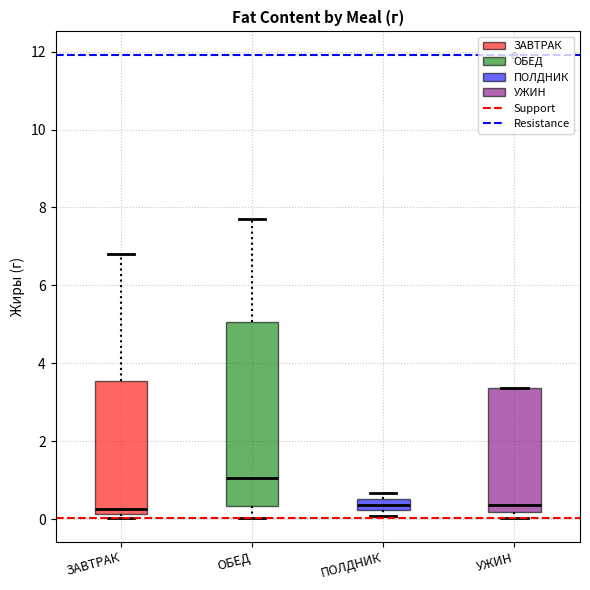

Comparing the boxes themselves (not the whiskers), which one is the tallest?

ОБЕД